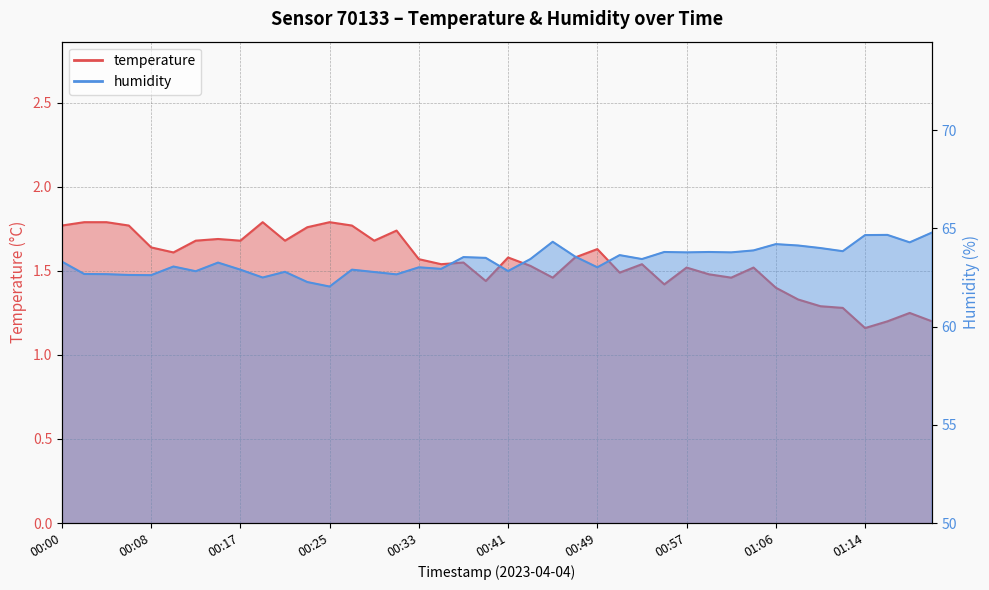

What is the difference between the temperature values at 01:01 and 01:06?

0.1